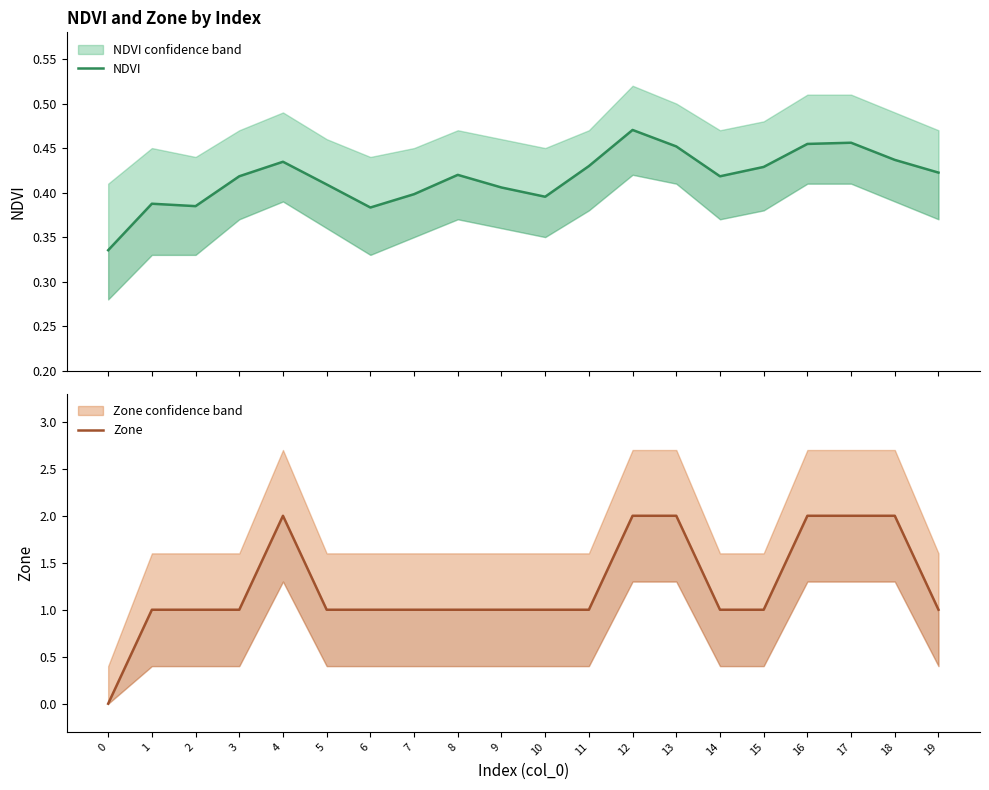

Does the chart have visible grid lines?

No